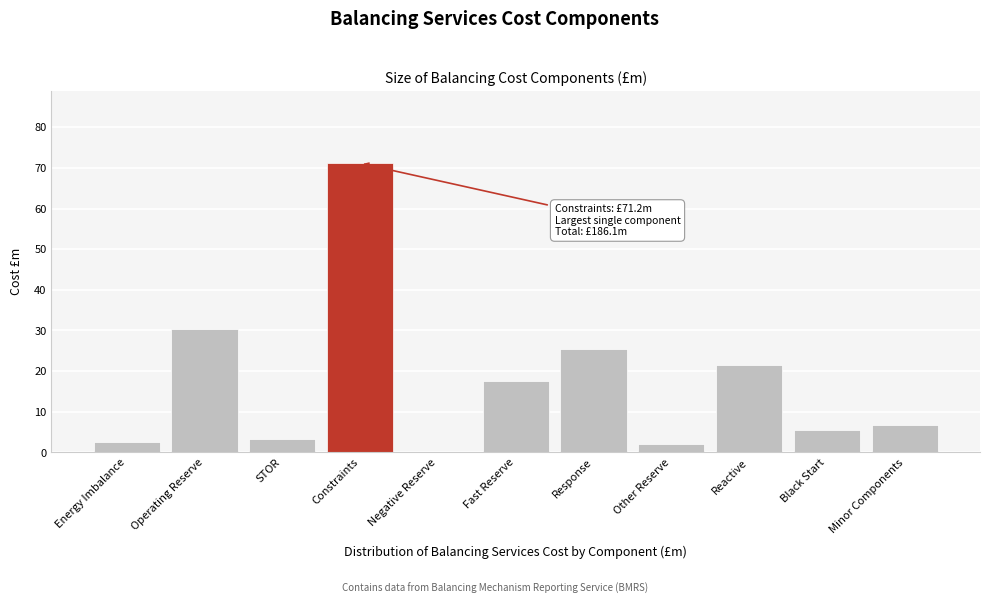

Reading right to left, extract all data points from this chart.

Minor Components=6.7	Black Start=5.5	Reactive=21.5	Other Reserve=2.0	Response=25.4	Fast Reserve=17.5	Negative Reserve=0.2	Constraints=71.2	STOR=3.2	Operating Reserve=30.4	Energy Imbalance=2.6